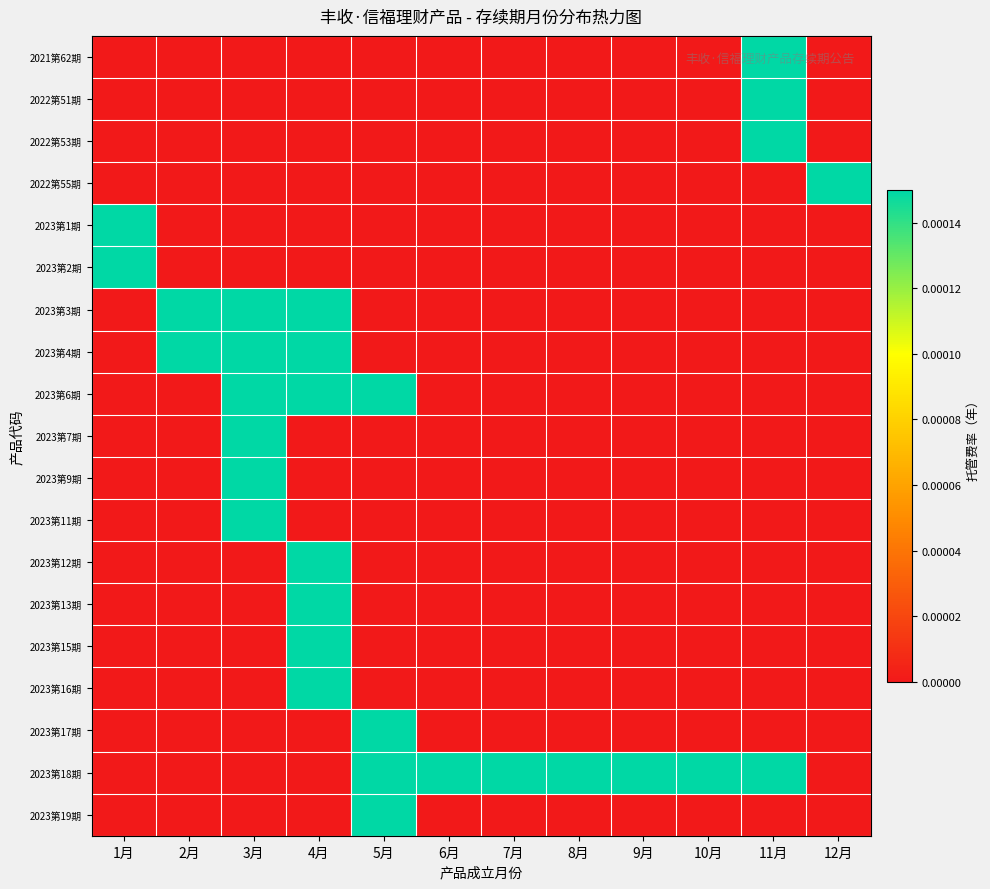

Rank the series at 12月 from highest to lowest value.

2022第55期, 2021第62期, 2022第51期, 2022第53期, 2023第1期, 2023第2期, 2023第3期, 2023第4期, 2023第6期, 2023第7期, 2023第9期, 2023第11期, 2023第12期, 2023第13期, 2023第15期, 2023第16期, 2023第17期, 2023第18期, 2023第19期